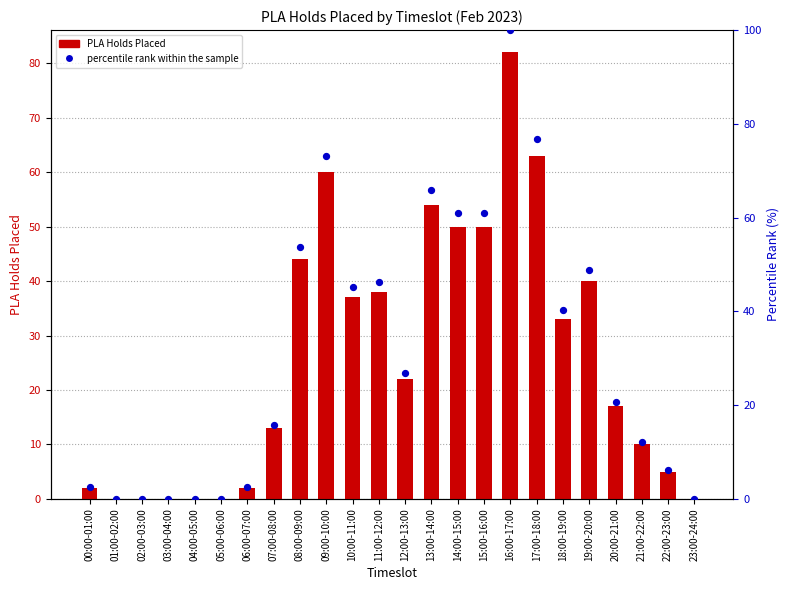

Which series has the largest Y range (max minus min)?

percentile rank within the sample